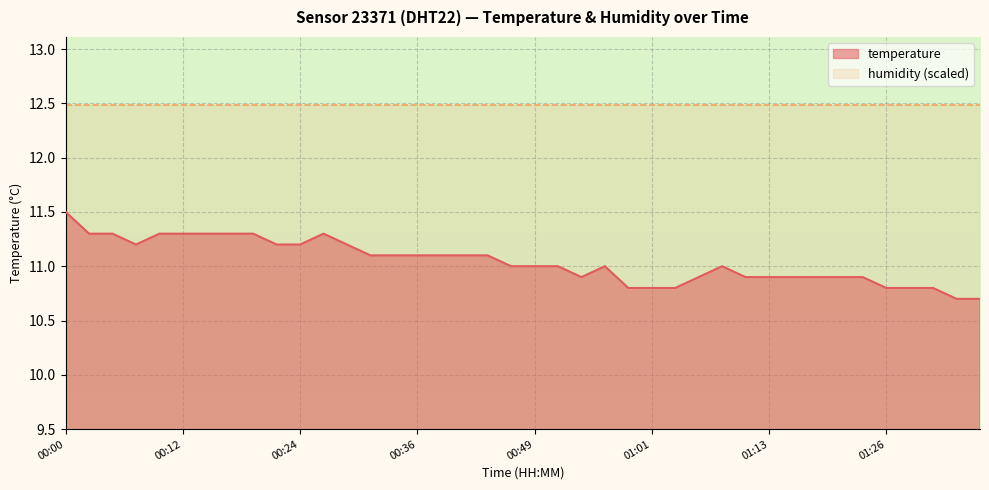

List the labels in order of value, largest first.

00:00, 00:02, 00:05, 00:10, 00:12, 00:14, 00:17, 00:19, 00:27, 00:07, 00:22, 00:24, 00:29, 00:32, 00:34, 00:36, 00:39, 00:41, 00:44, 00:46, 00:49, 00:51, 00:56, 01:08, 00:53, 01:06, 01:11, 01:13, 01:16, 01:18, 01:21, 01:23, 00:58, 01:01, 01:03, 01:26, 01:28, 01:30, 01:33, 01:35